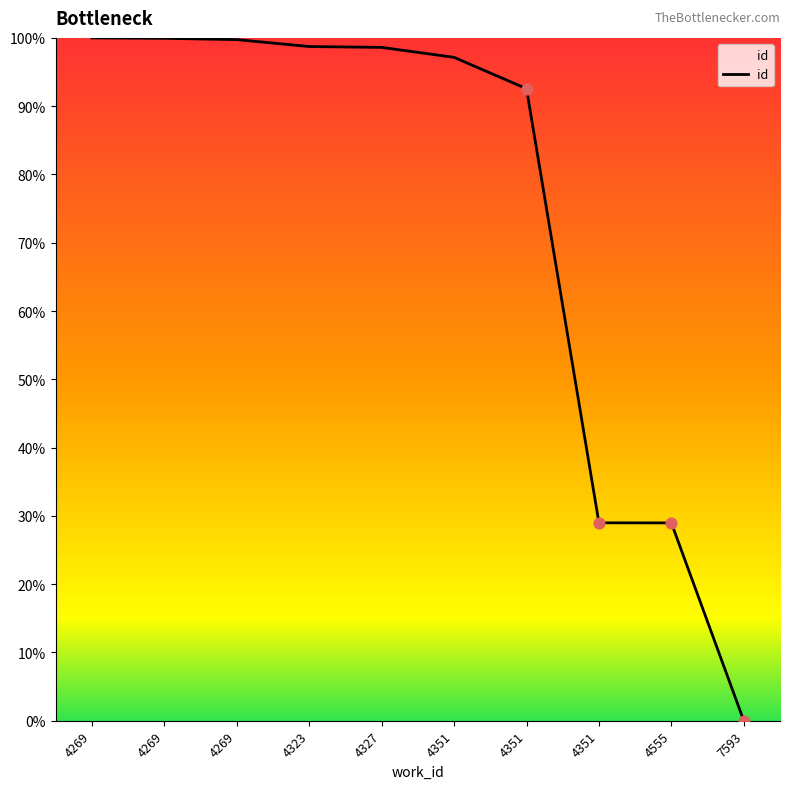

Does the chart have visible grid lines?

No